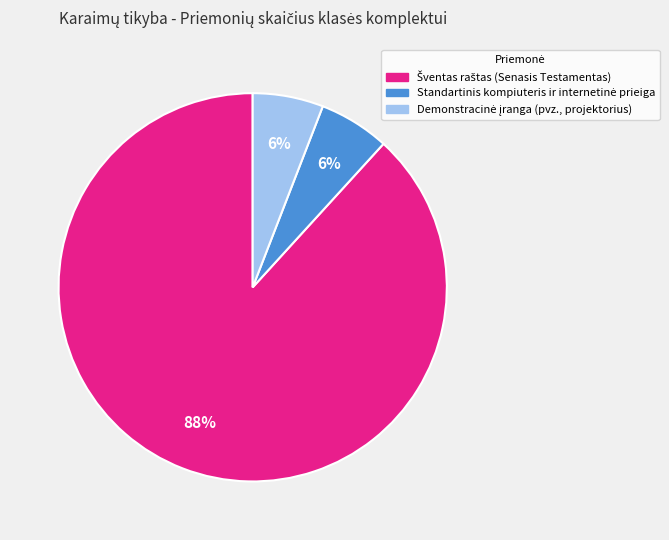

How many segments does this pie chart have?

3